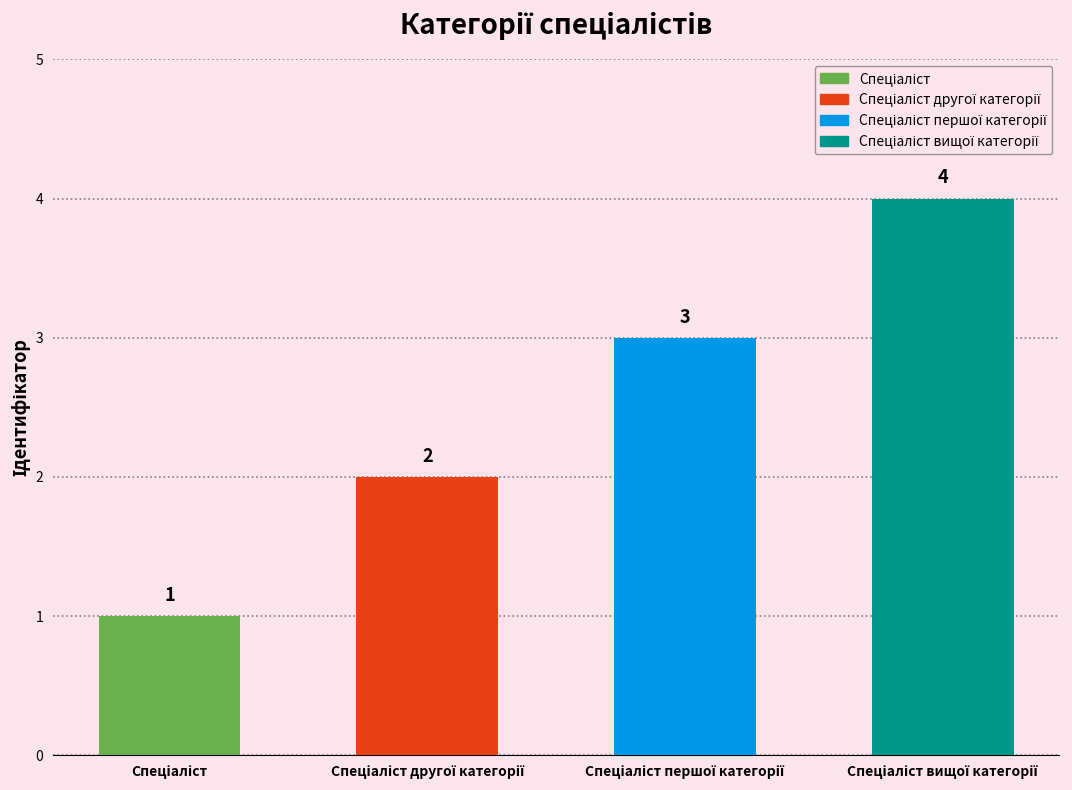

How many data points are above 3?

1